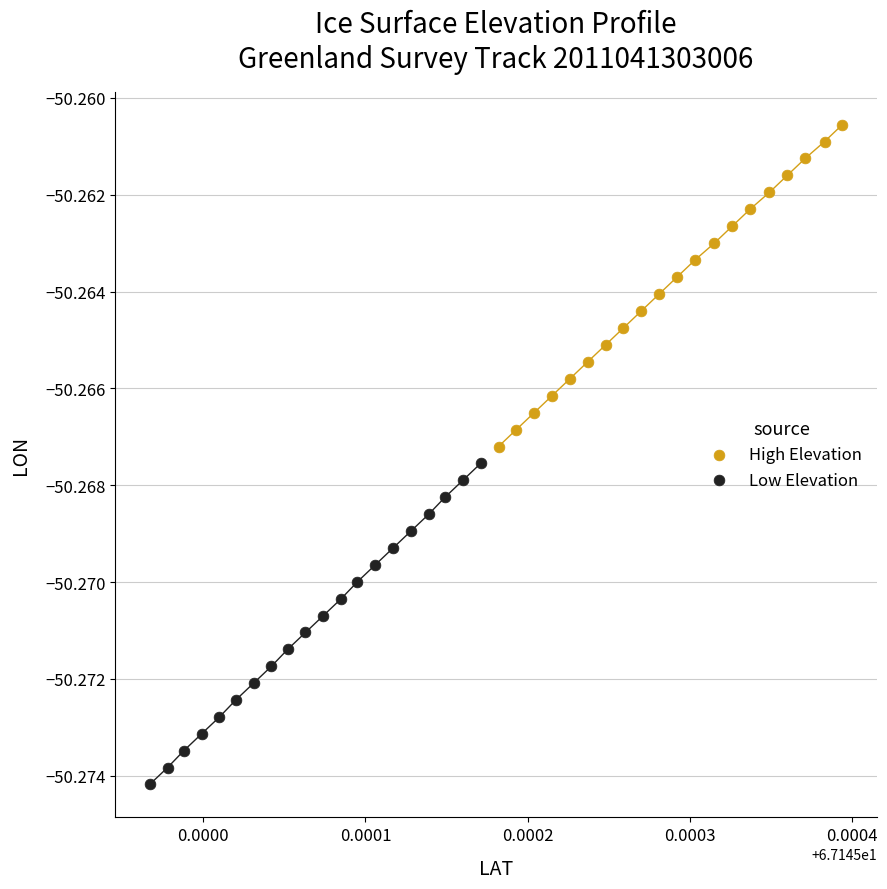

Which series has the widest spread of Y values?

High Elevation